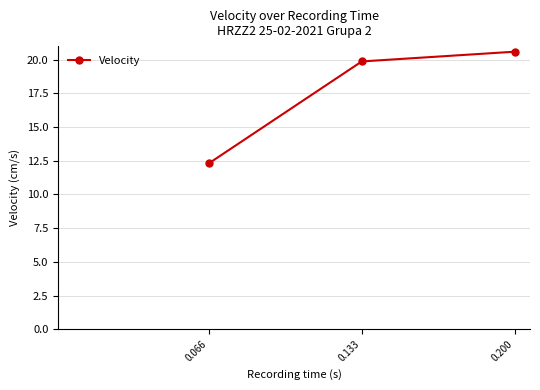

Where is the data nearest to the value 16?

0.066